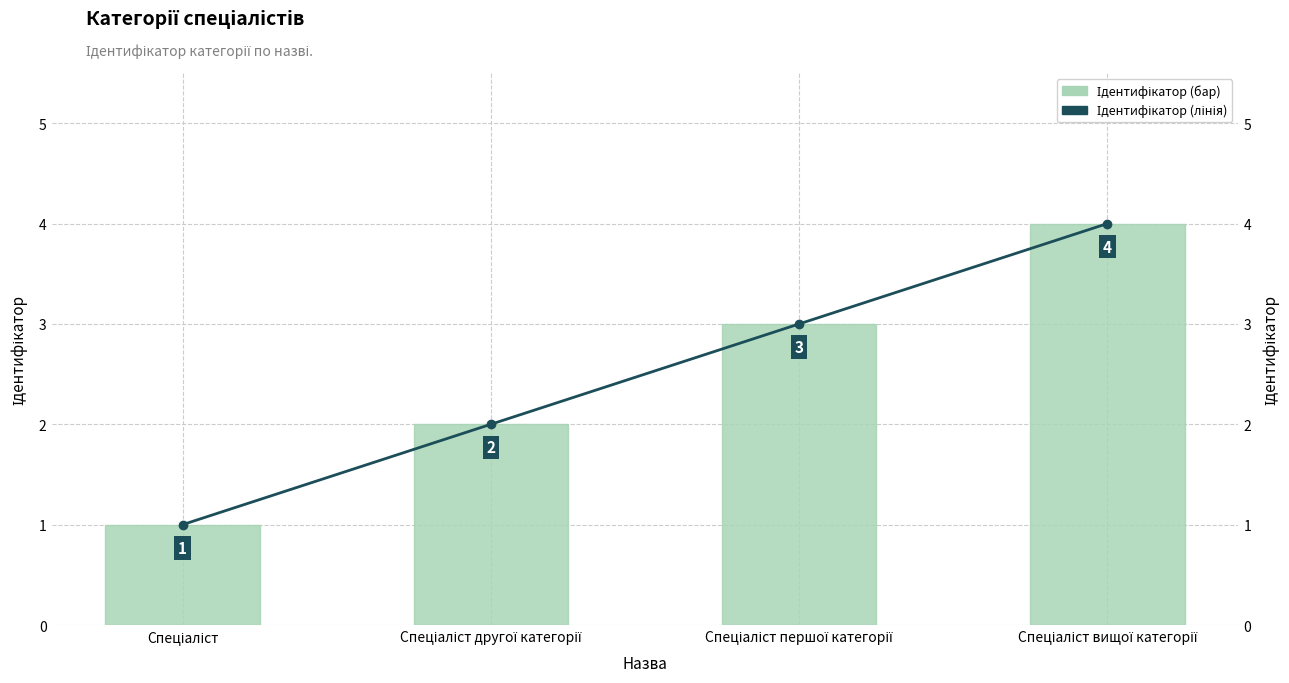

What is the difference between the Ідентифікатор values at Спеціаліст першої категорії and Спеціаліст вищої категорії?

1